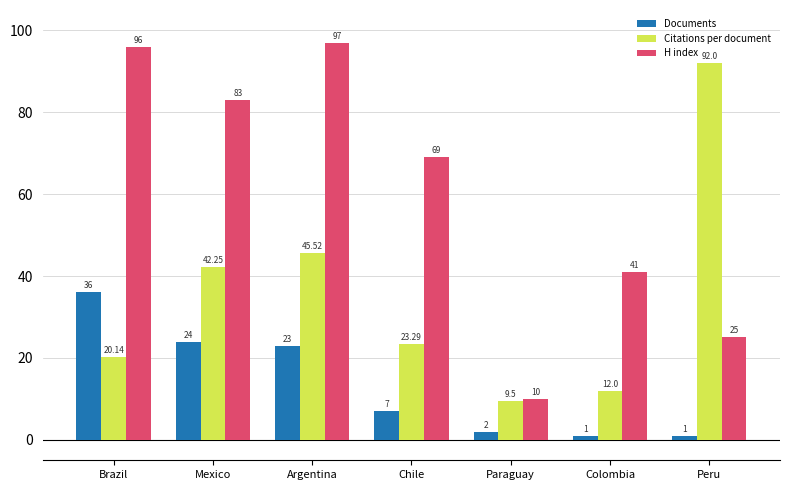

The Citations per document series shows 9.9 at Mexico. True or false?

False